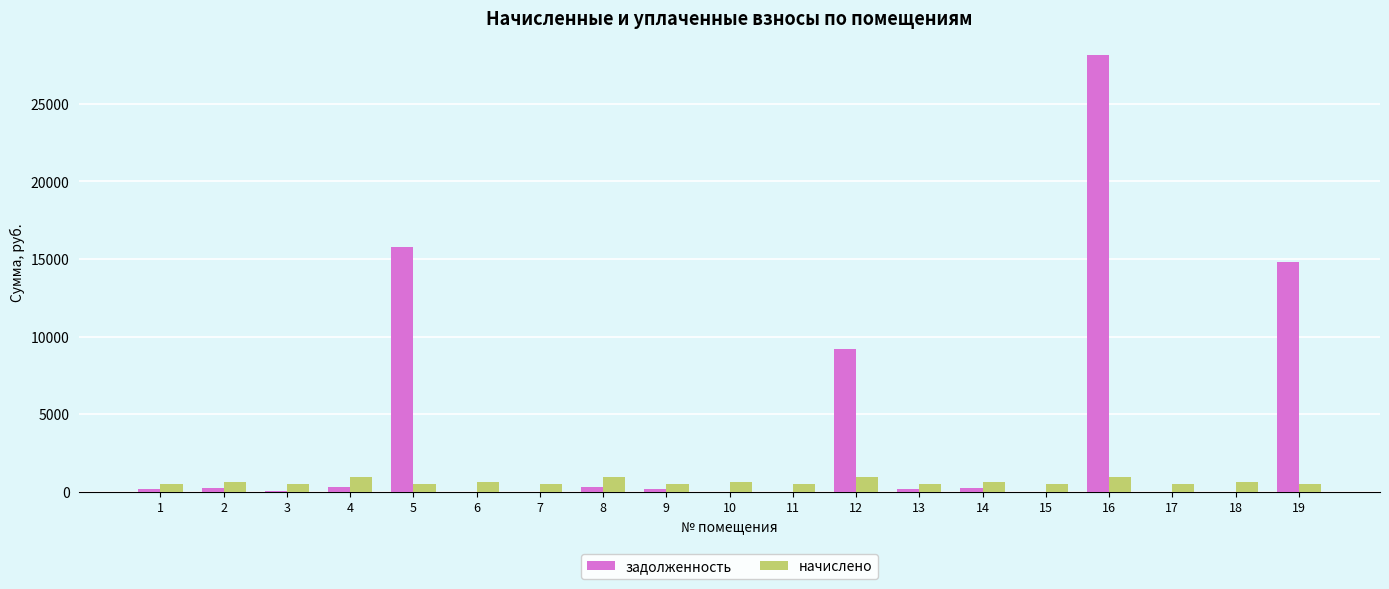

What is the highest value of the задолженность series?

28180.3